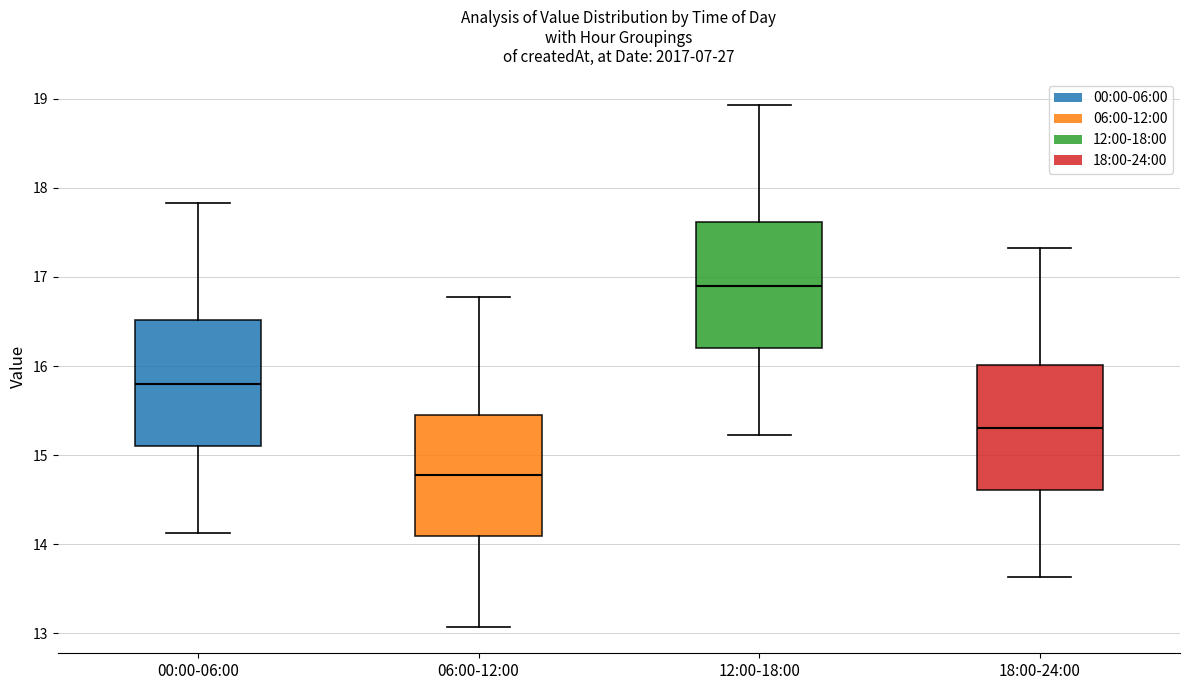

Reading left to right, read every box against the y-axis: the position of its median line, the range the box covers, and the ends of its whiskers. The values are not printed on the chart, so give them approximately, as read against the axis.

00:00-06:00: median 15.8, box 15.1 to 16.5, whiskers 14.1 to 17.8
06:00-12:00: median 14.8, box 14.1 to 15.4, whiskers 13.1 to 16.8
12:00-18:00: median 16.9, box 16.2 to 17.6, whiskers 15.2 to 18.9
18:00-24:00: median 15.3, box 14.6 to 16.0, whiskers 13.6 to 17.3